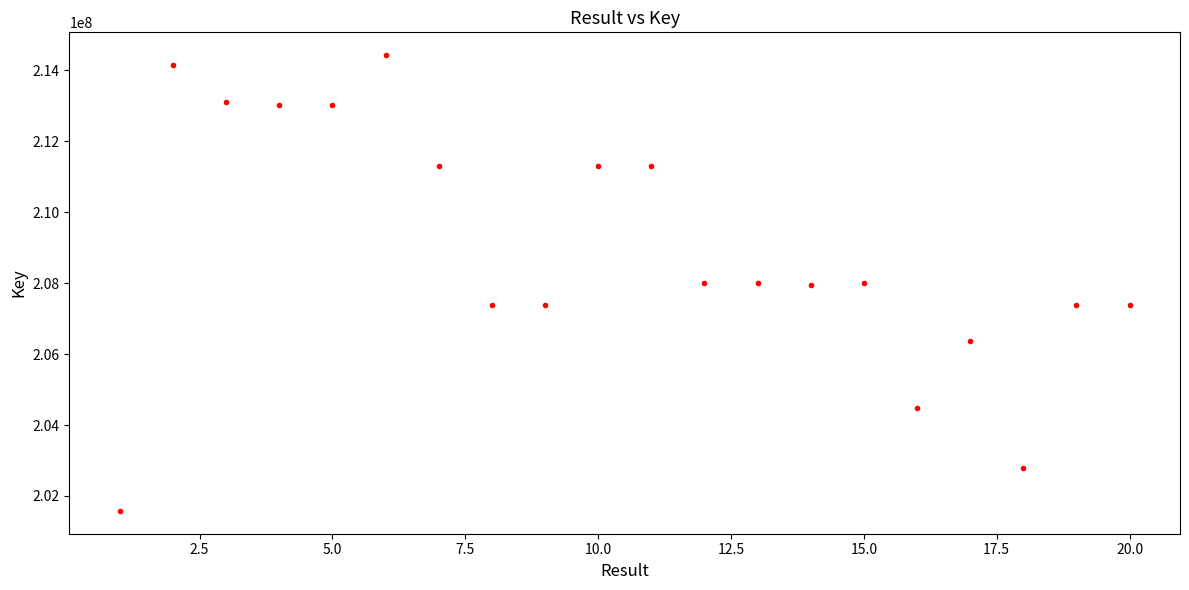

What is the range of X values (max minus min)?

19